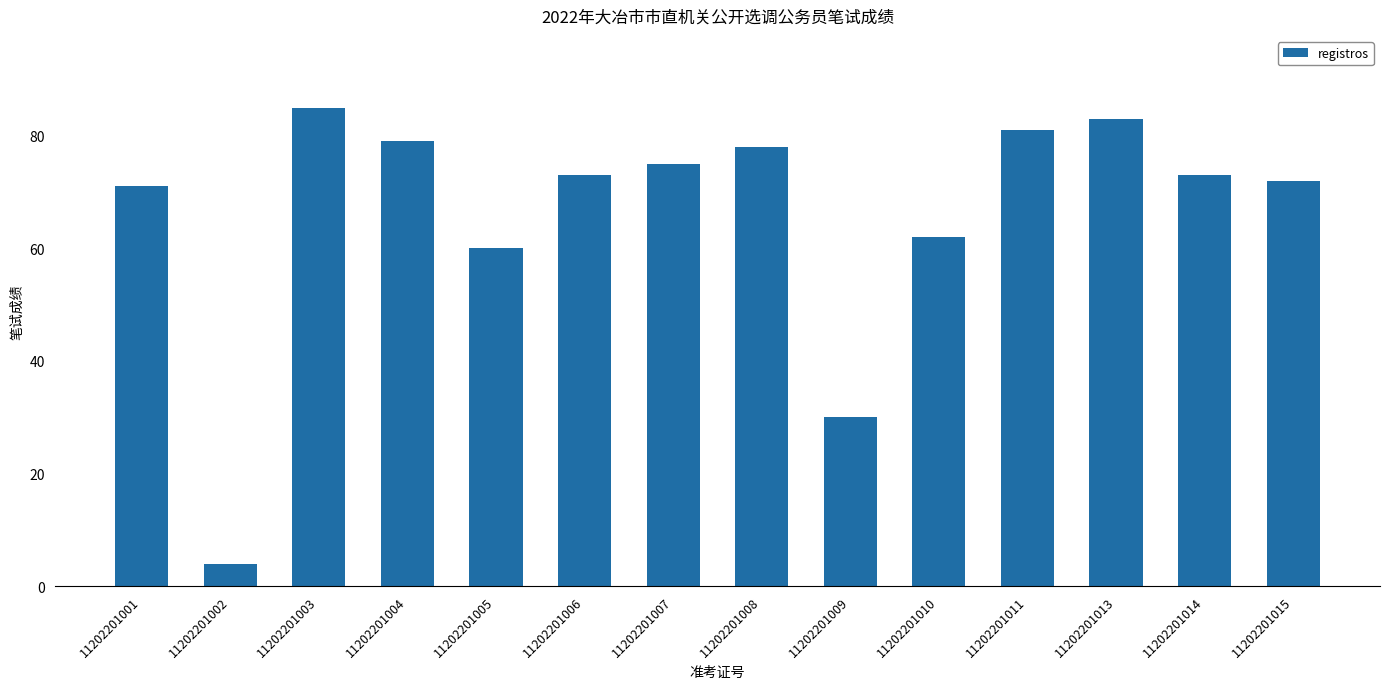

What is the smallest value displayed?

4